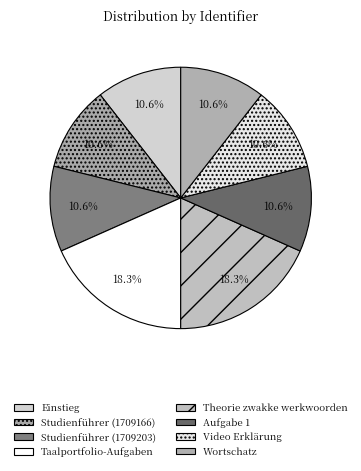

Count the number of slices in the pie.

8